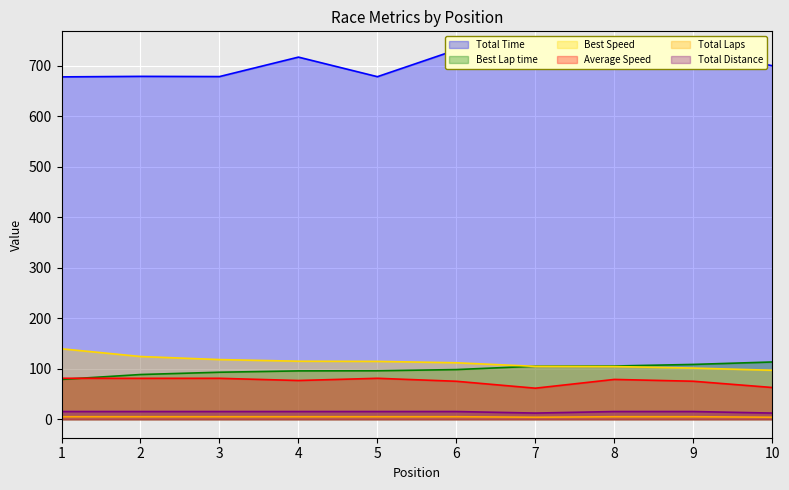

Reading left to right, extract all data points from this chart.

Total Time: 1=678.1	2=679.2	3=678.8	4=717.3	5=678.5	6=731.8	7=715.7	8=697.9	9=731.1	10=700.3
Best Lap time: 1=78.9	2=88.6	3=93.1	4=95.8	5=96.0	6=98.4	7=105.1	8=105.4	9=108.6	10=113.5
Best Speed: 1=139.6	2=124.3	3=118.2	4=114.9	5=114.6	6=111.9	7=104.8	8=104.4	9=101.4	10=97.0
Average Speed: 1=81.2	2=81.0	3=81.1	4=76.7	5=81.1	6=75.2	7=61.5	8=78.9	9=75.3	10=62.9
Total Laps: 1=5.0	2=5.0	3=5.0	4=5.0	5=5.0	6=5.0	7=4.0	8=5.0	9=5.0	10=4.0
Total Distance: 1=15.3	2=15.3	3=15.3	4=15.3	5=15.3	6=15.3	7=12.2	8=15.3	9=15.3	10=12.2